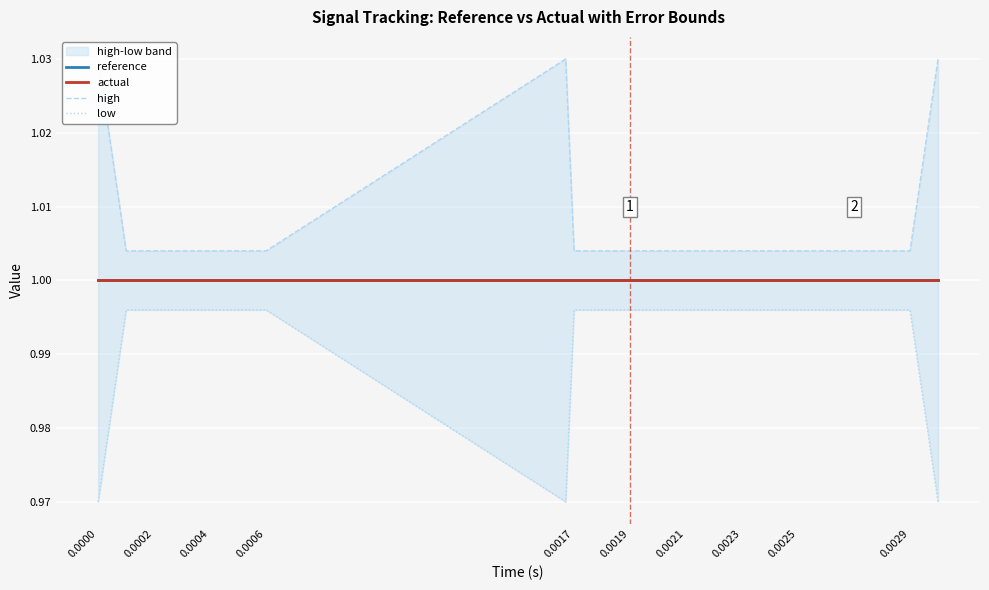

List the series in order of their peak value, lowest first.

low, reference, actual, high